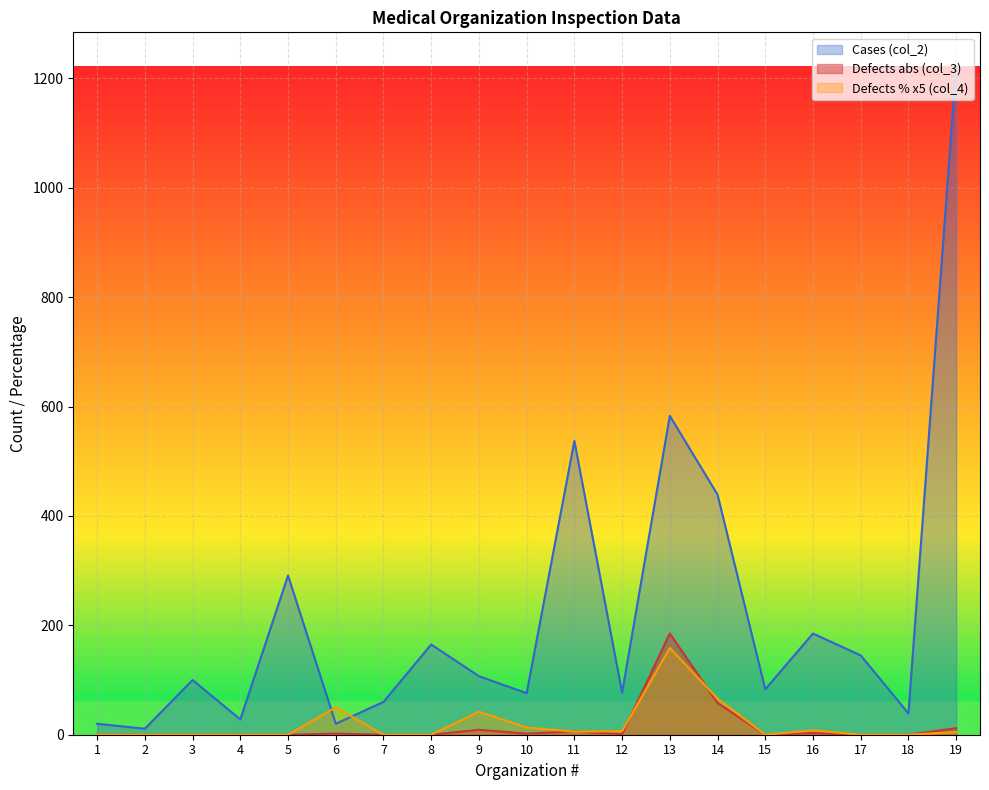

Which series ends up on top after the final intersection of Cases (col_2) and Defects % (col_4)?

Cases (col_2)